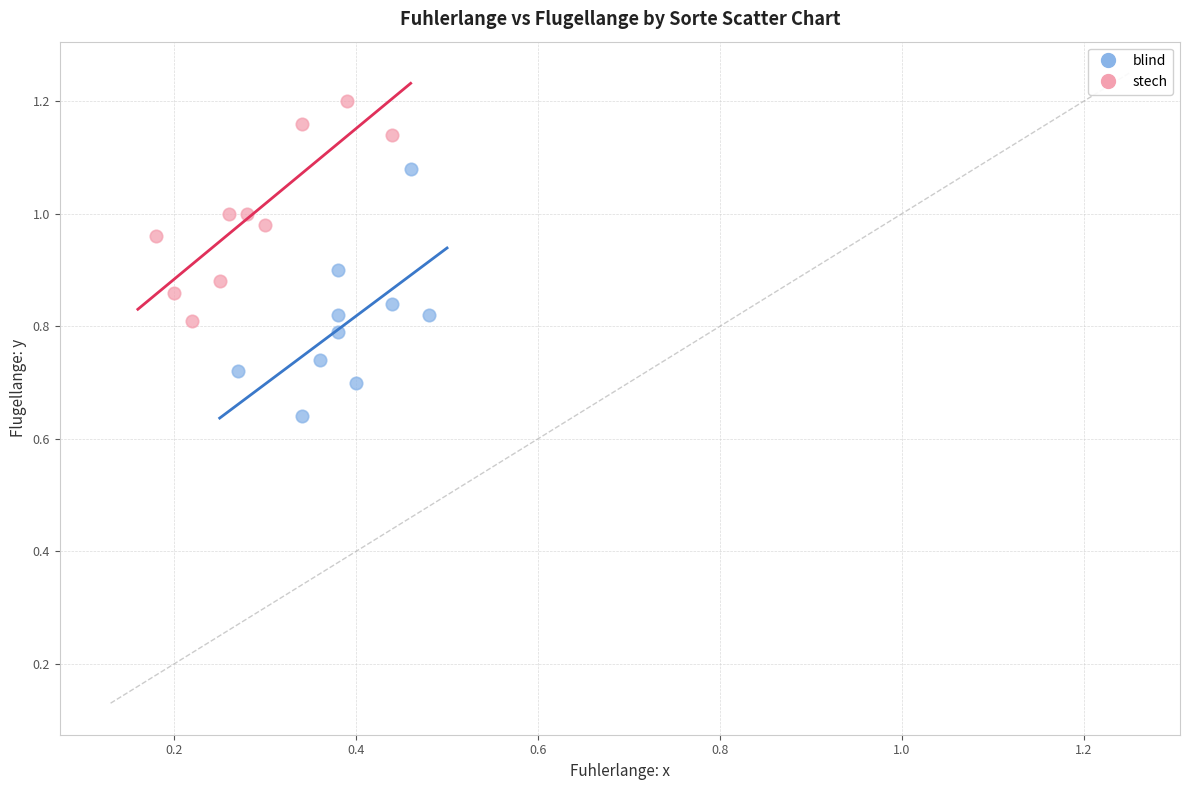

Which series has the largest Y range (max minus min)?

blind